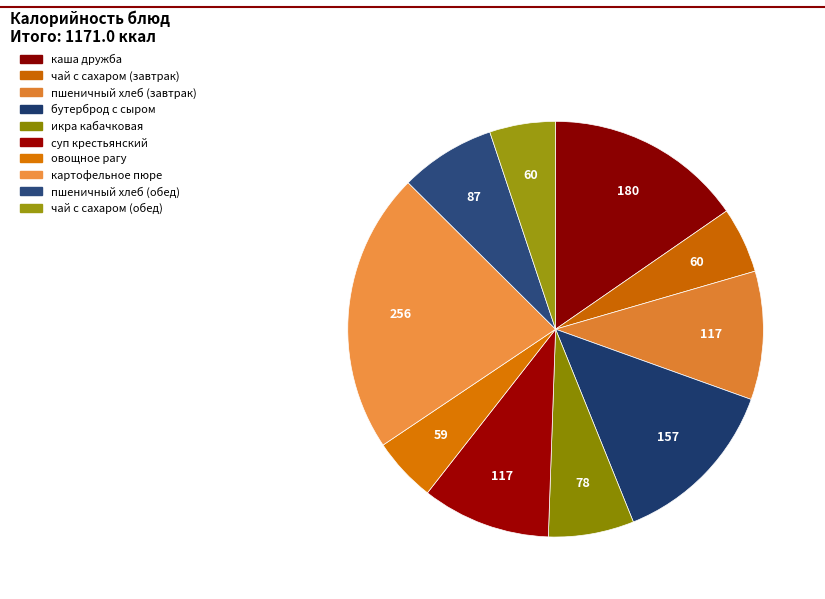

Which slice is the largest?

картофельное пюре